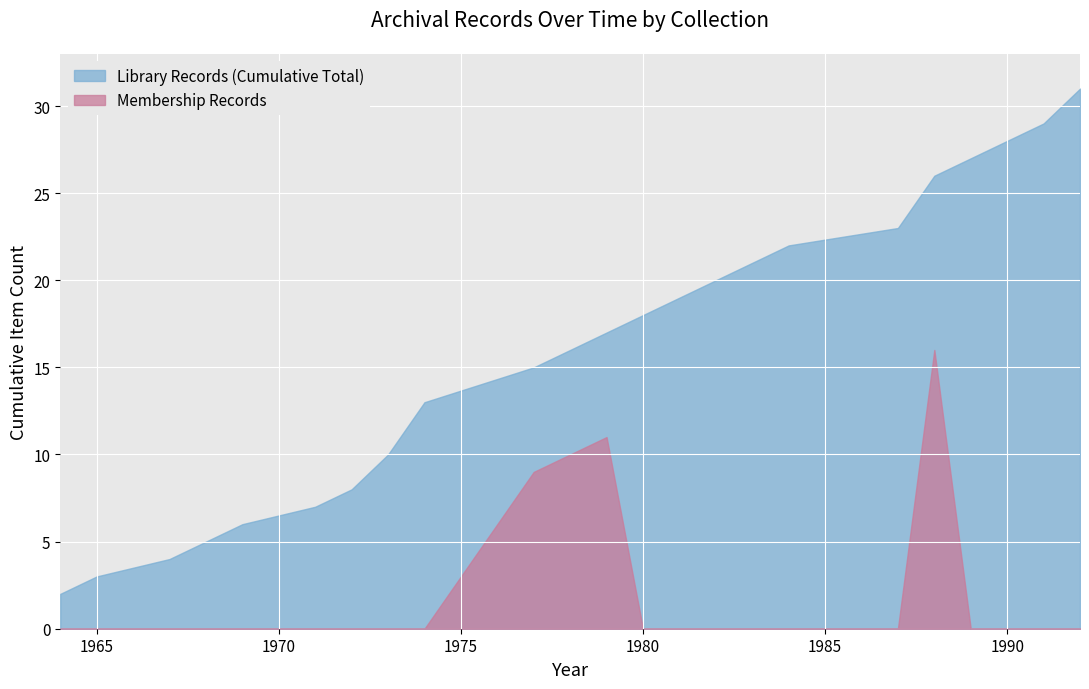

Which series has the largest total across all categories?

Library Records (Cumulative Total)